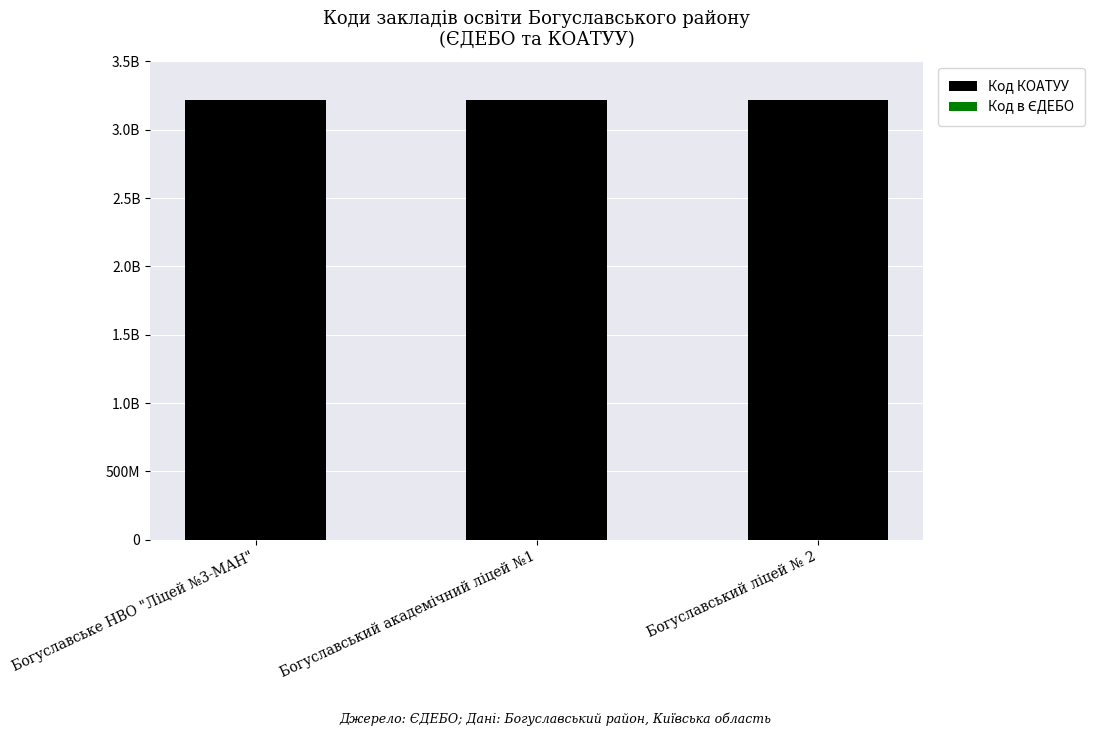

Are the bars grouped side by side (vs. stacked)?

No